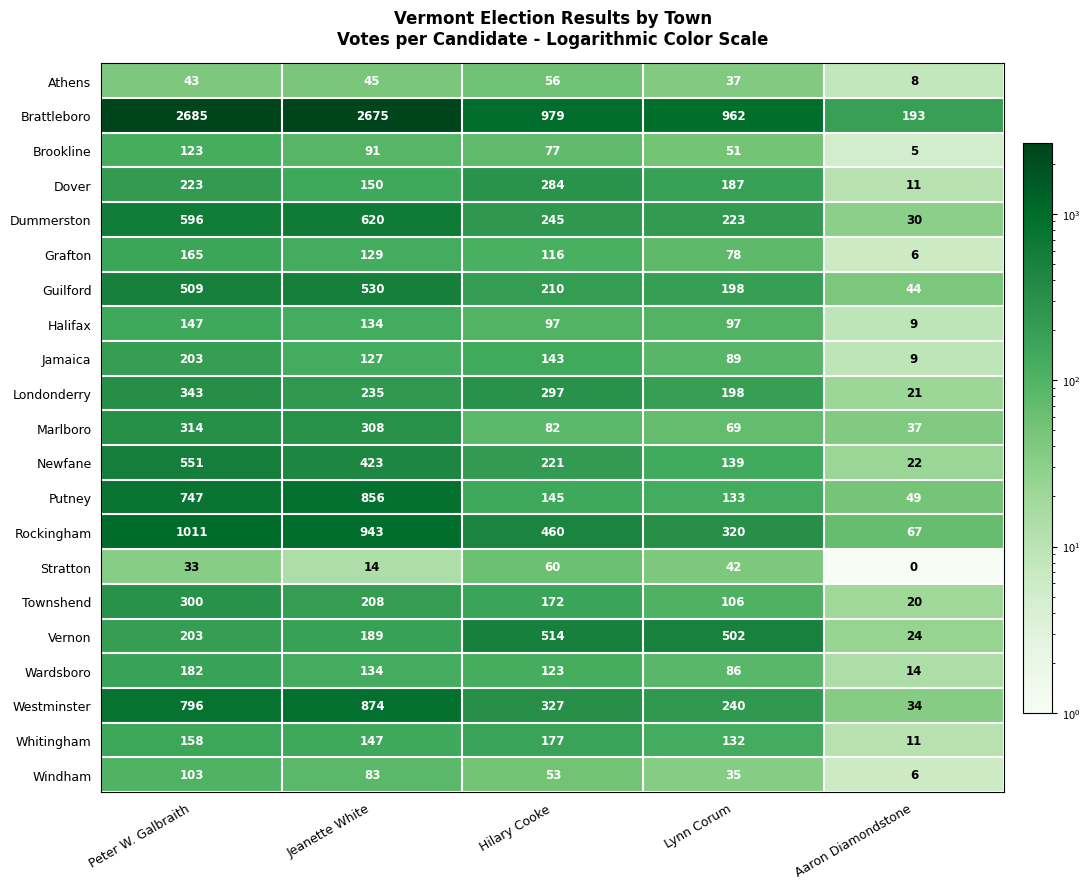

What is the sum of all Brookline values?

347